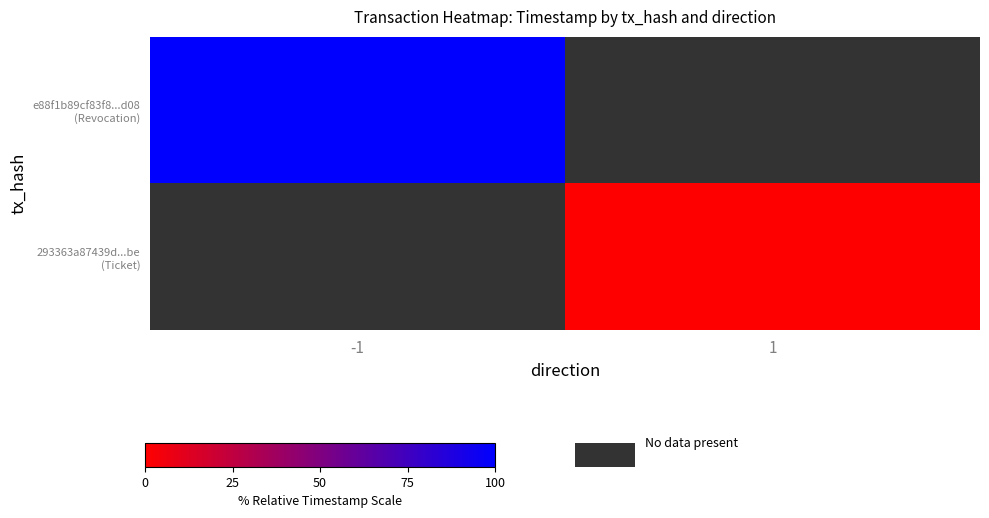

Is it true that e88f1b89cf83f8...d08 (Revocation) equals 130.7 at -1?

False